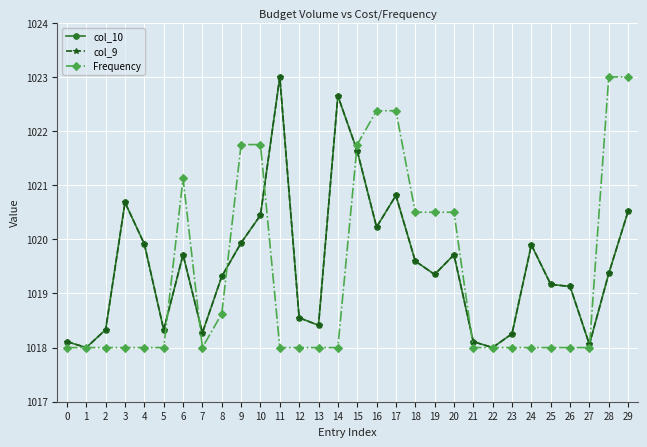

At how many categories does at least one series exceed 1019?

19